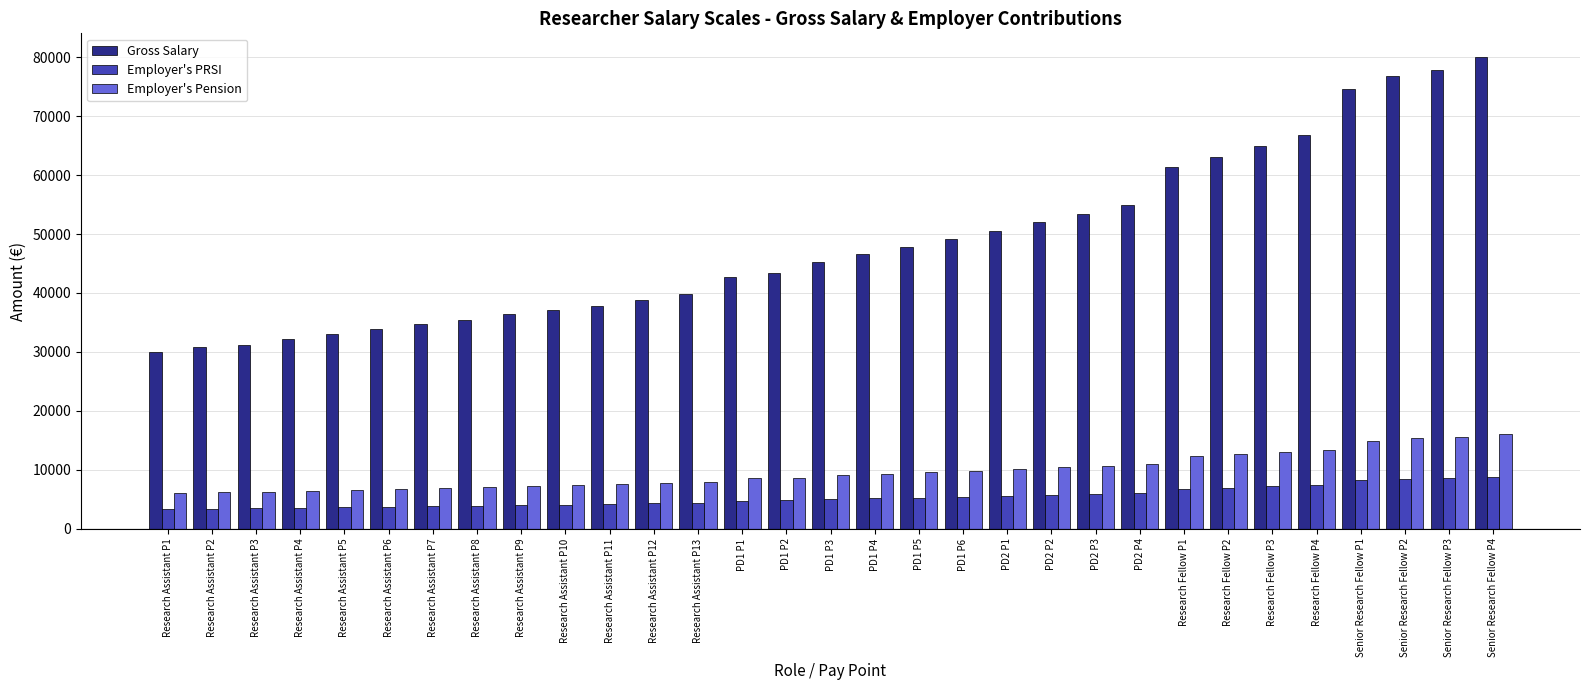

What are all the series names shown in the legend?

Gross Salary, Employer's PRSI, Employer's Pension